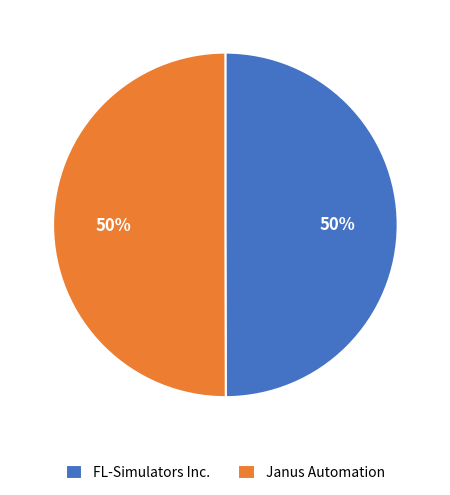

To the nearest percent, what is the average slice percentage?

50%